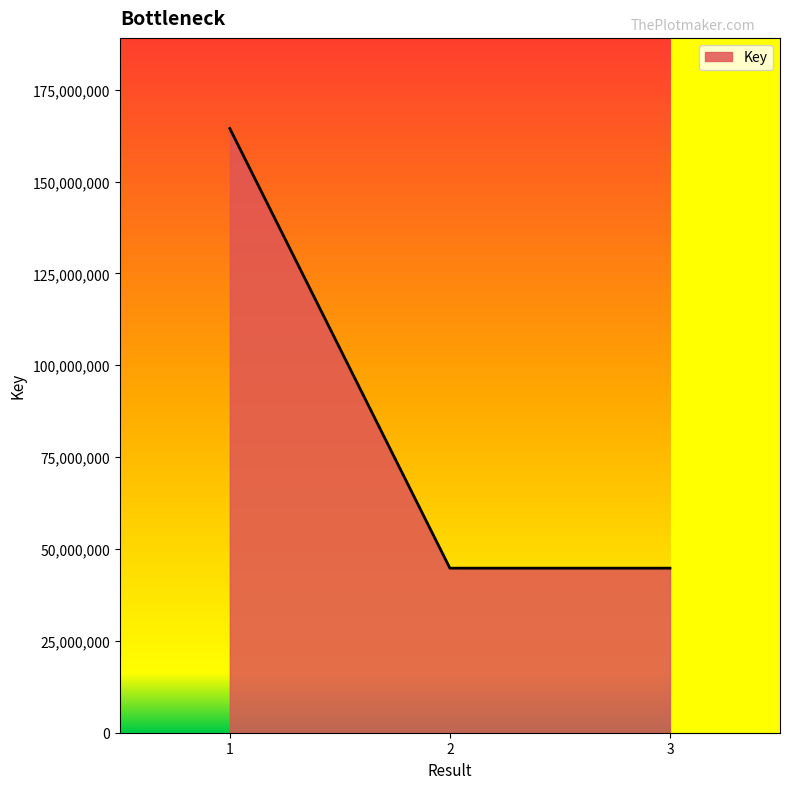

What is the minimum value shown in the chart?

44778313